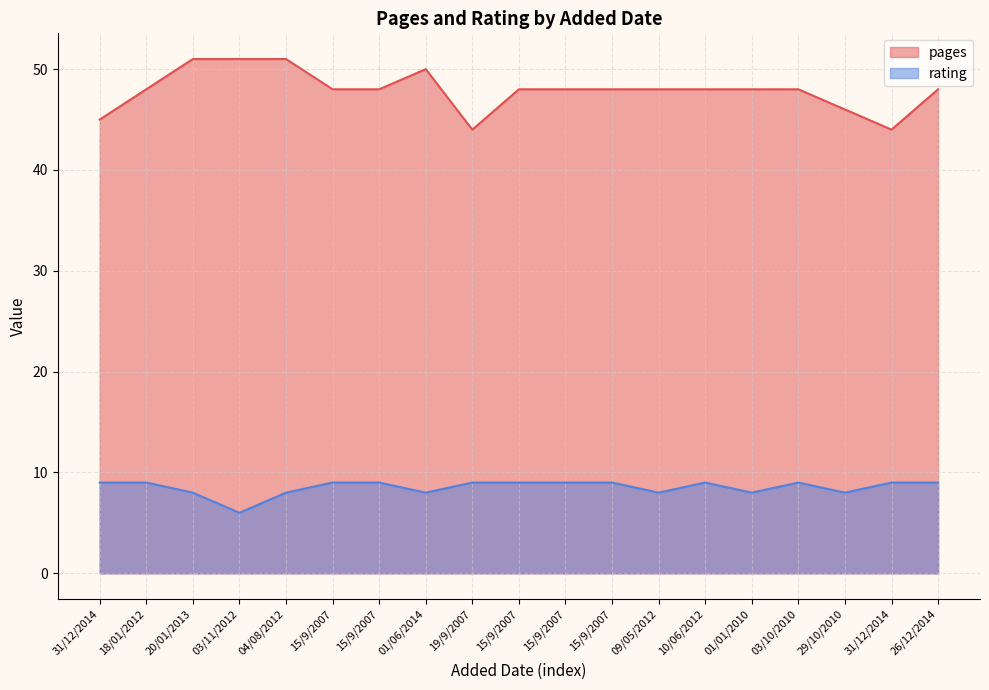

What is the greatest value displayed?

51